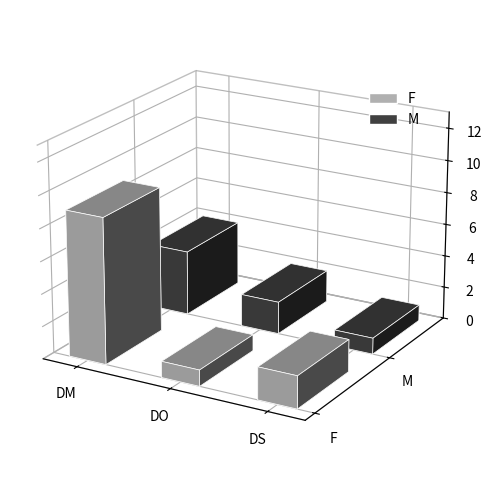

At which category is the sum across all series the highest?

DM